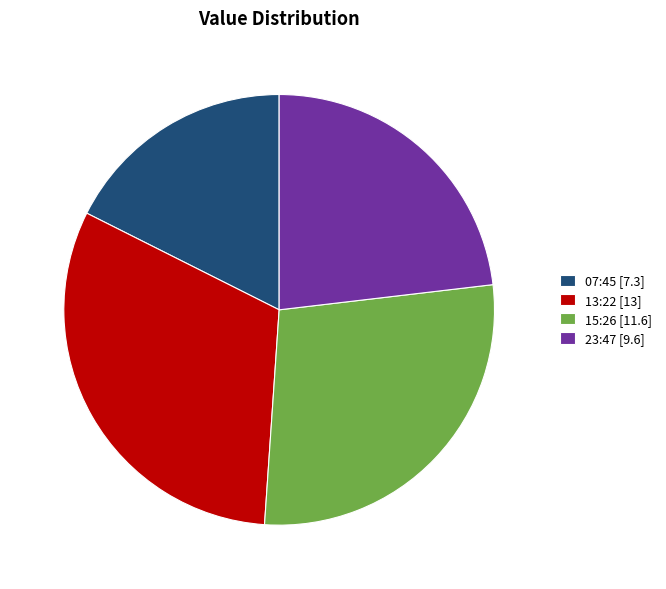

True or false: 15:26 [11.6] accounts for 35% of the total.

False